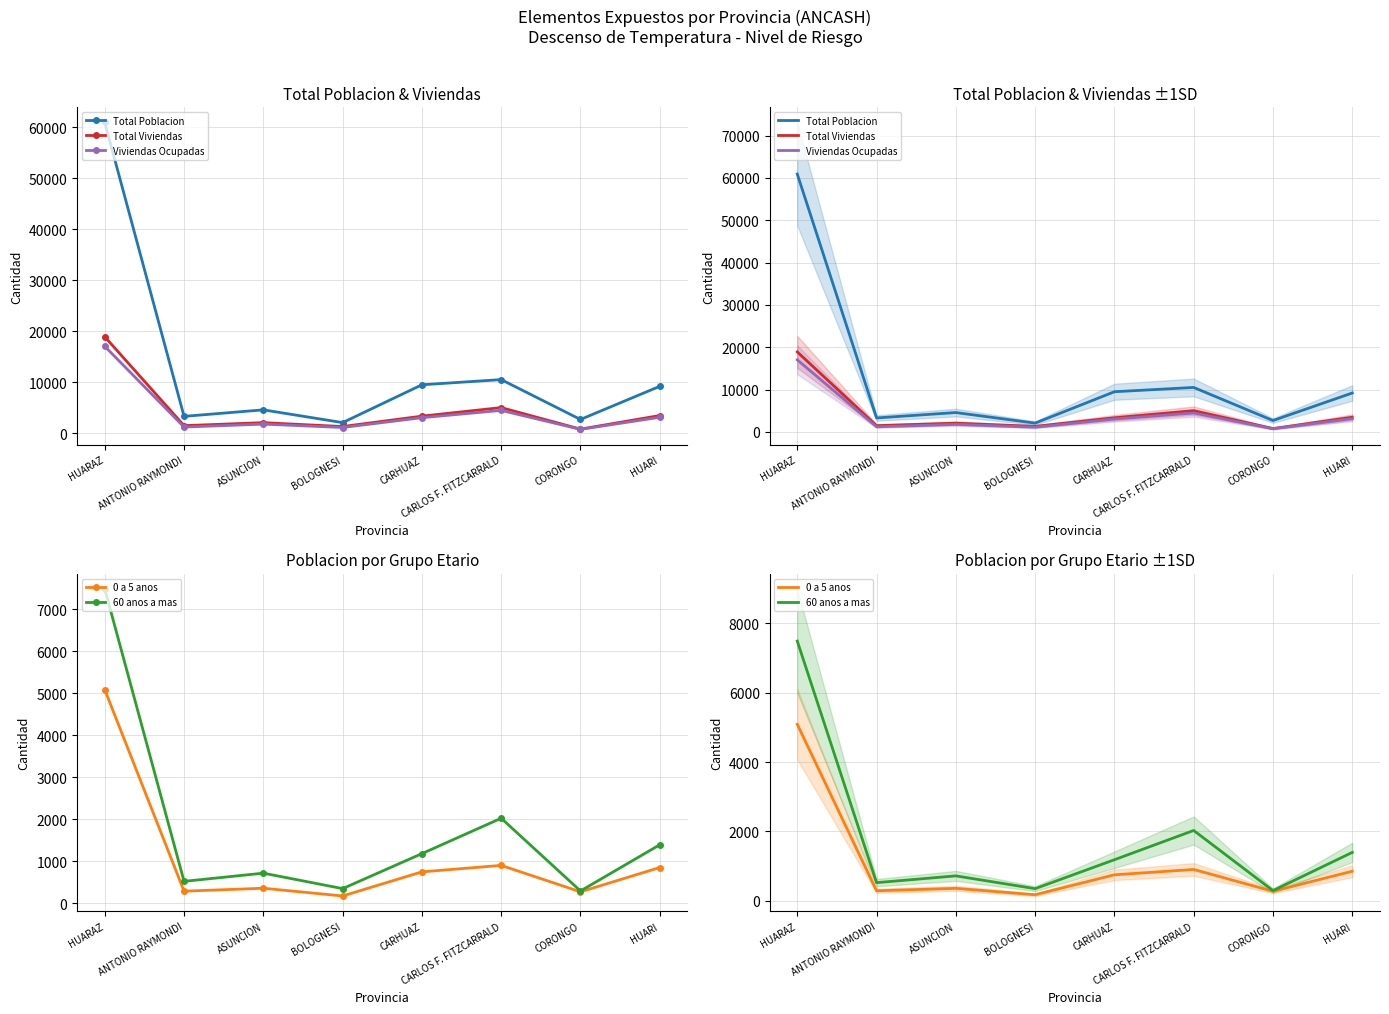

True or false: 60 anos a mas and Total Poblacion intersect in this chart.

False